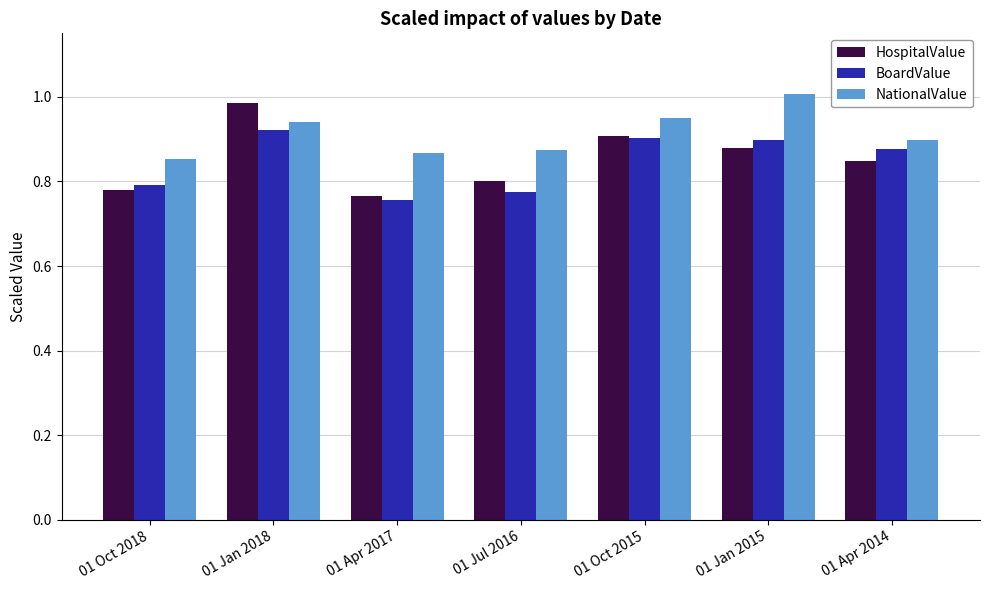

At how many categories does at least one series exceed 0?

7